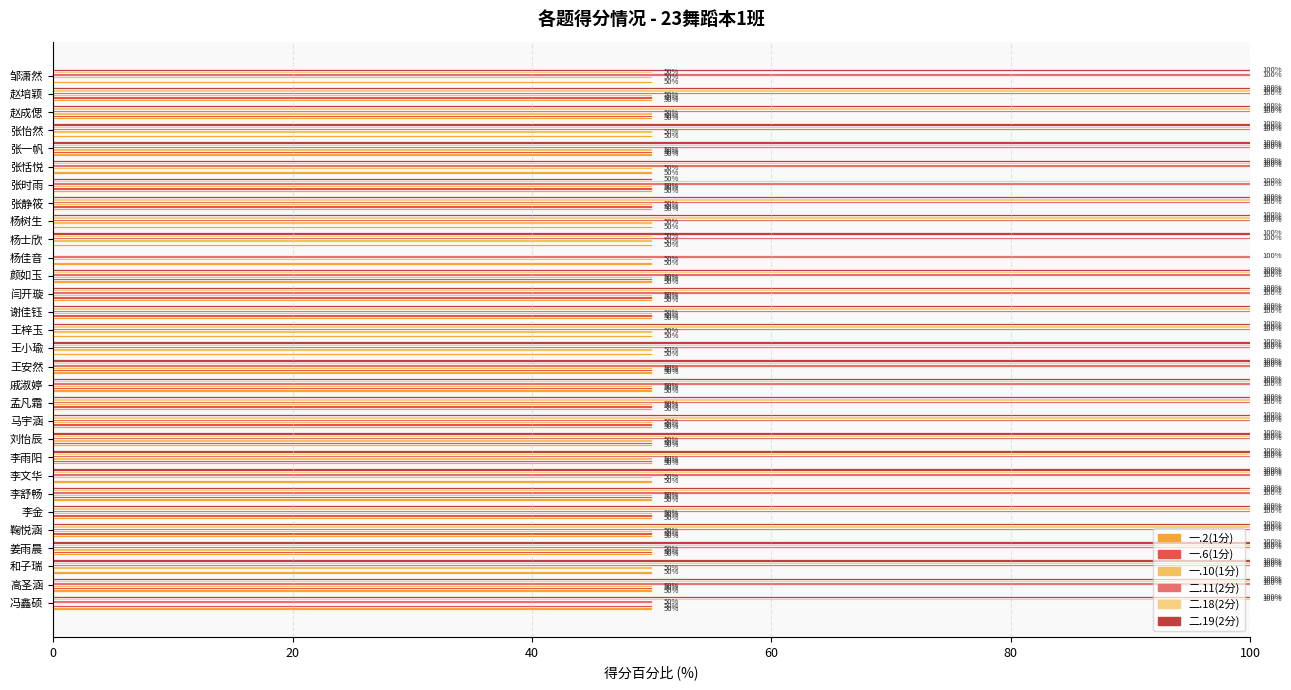

Which series has the largest range (max minus min)?

二.18(2分)